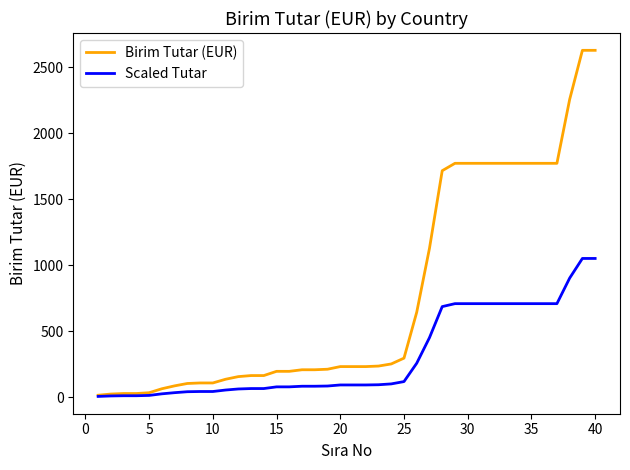

Rank the series by their average value, from highest to lowest.

Birim Tutar (EUR), Scaled Tutar